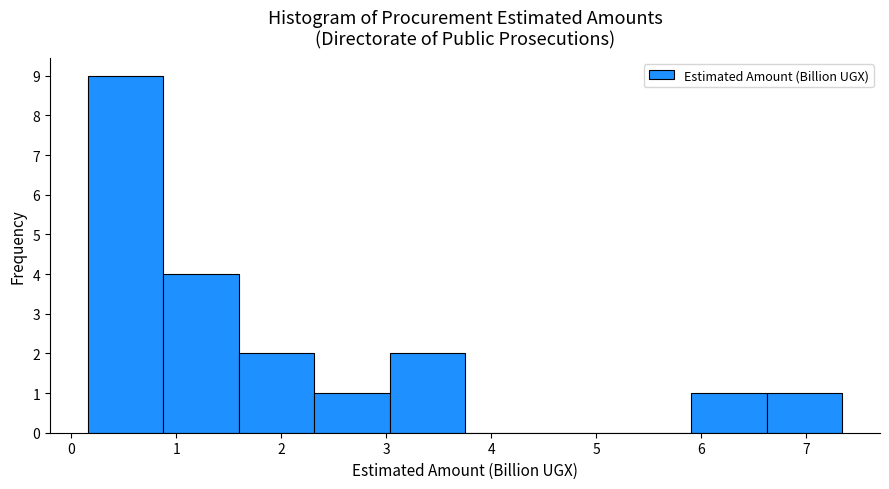

Which range on the x-axis has the tallest bar?

0.2 to 0.9